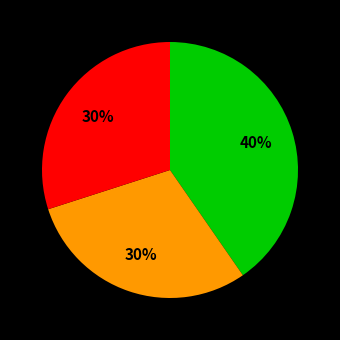

To the nearest percent, what is the average slice percentage?

33%